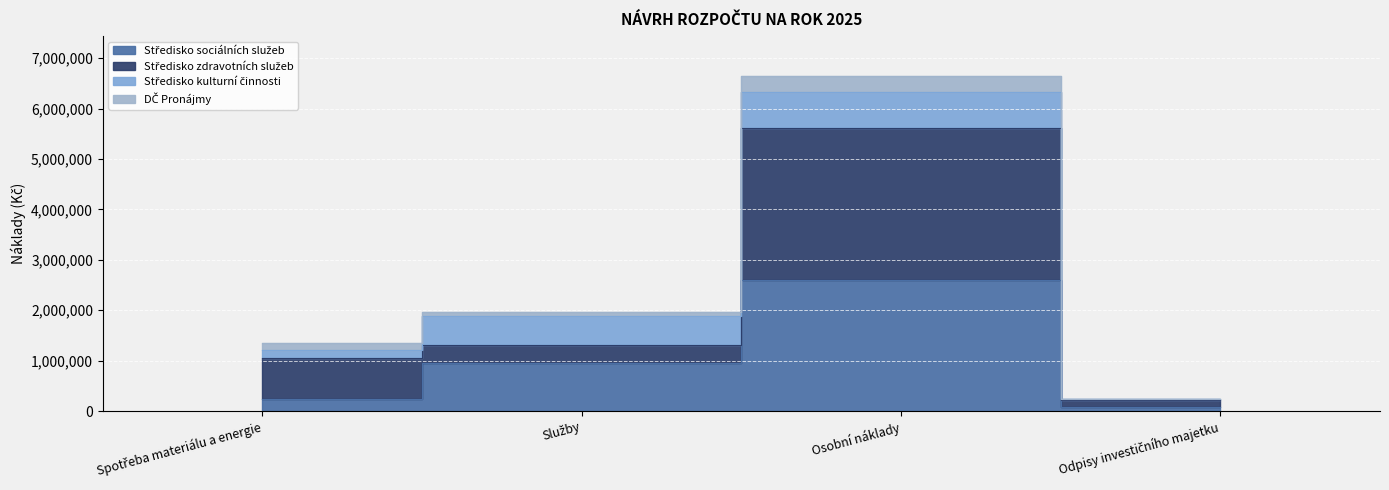

At which category does Středisko zdravotních služeb reach its first local peak?

Osobní náklady